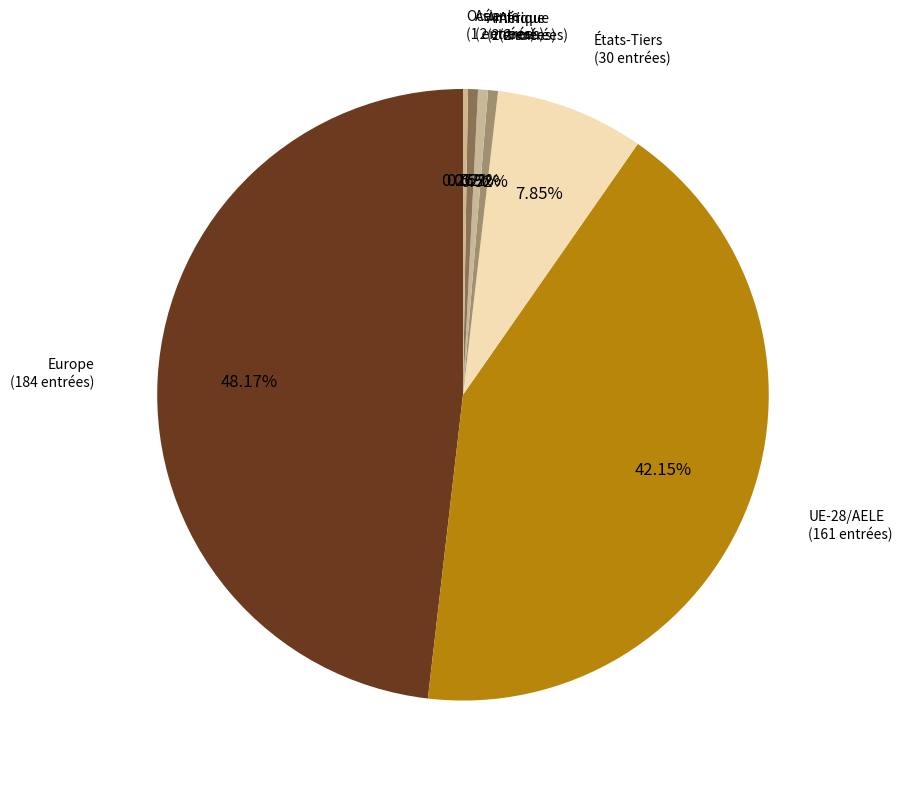

Is there a majority slice in this chart?

No